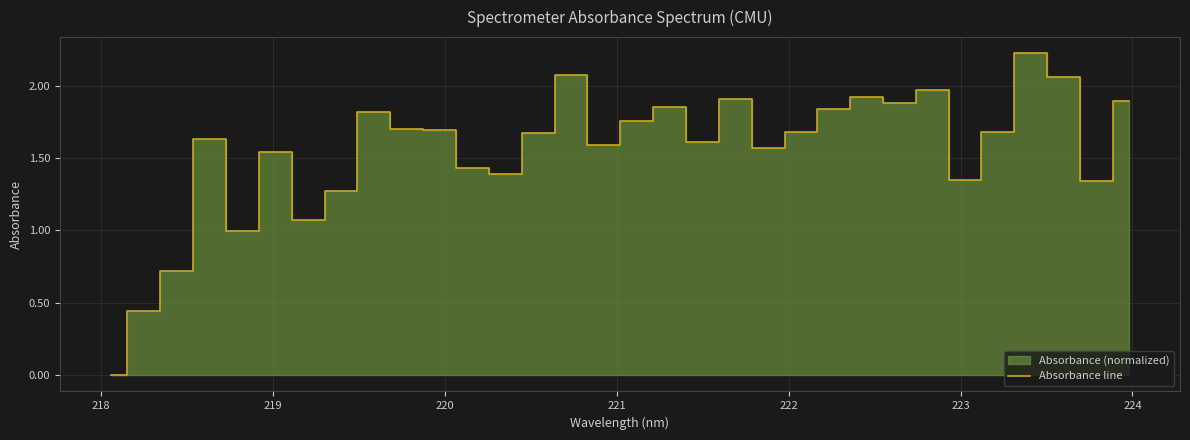

What is the maximum value for Absorbance line?

2.2